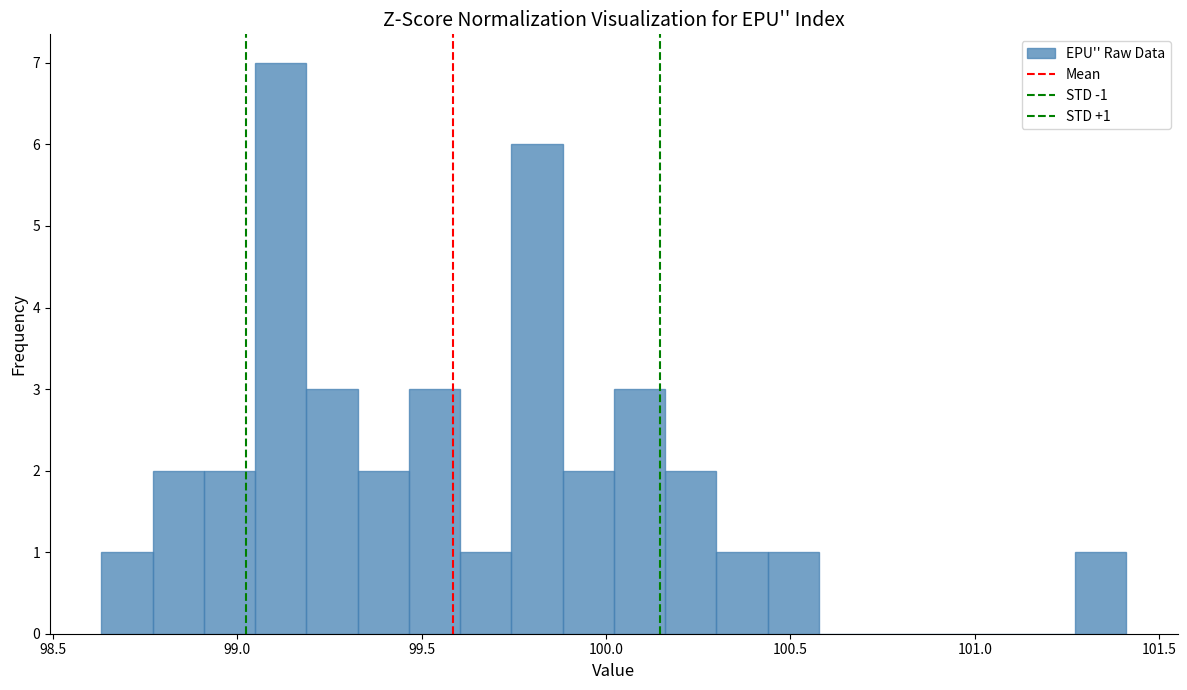

Read against the x-axis, roughly where is the centre of the tallest bar?

99.10